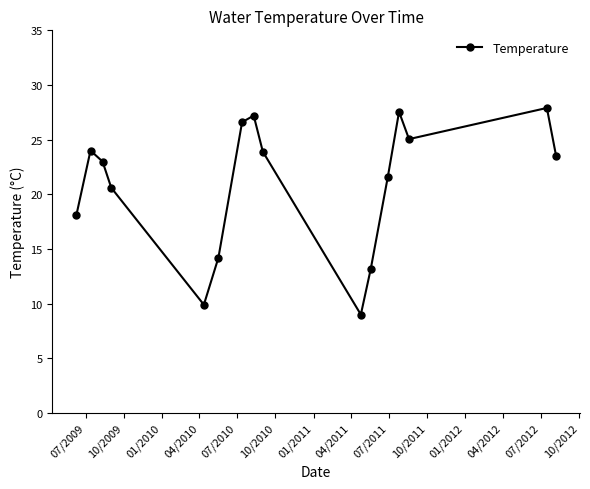

How many interior local peaks (higher than both neighbors) does the data have?

4